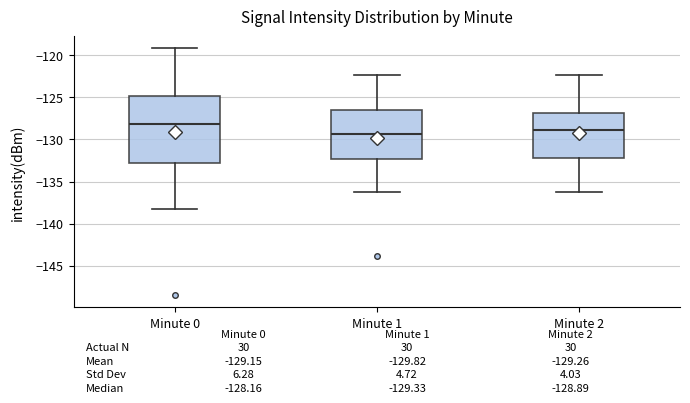

Comparing the boxes themselves (not the whiskers), which one is the tallest?

Minute 0